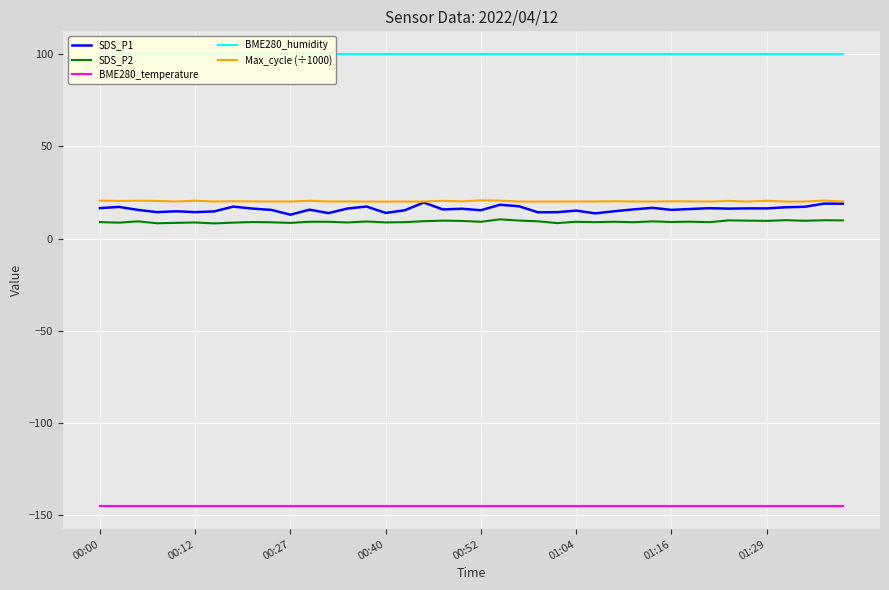

What is the difference between the maximum and second lowest values in the Max_cycle (÷1000) series?

0.7